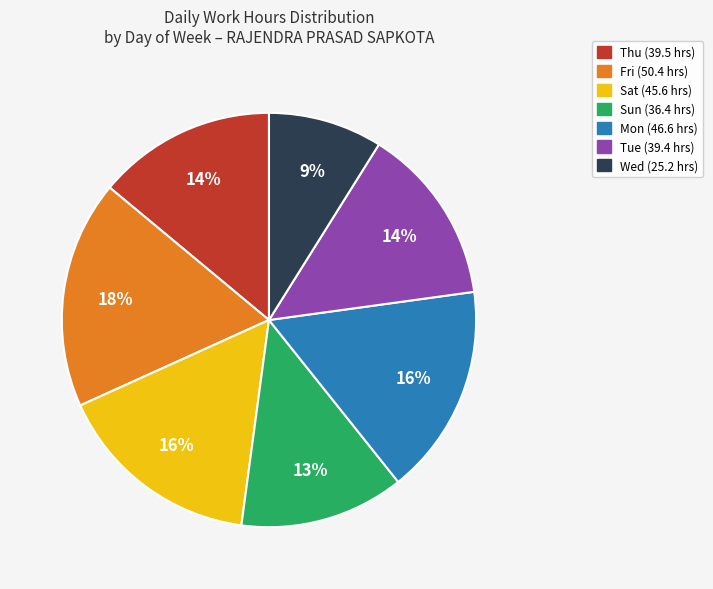

Is there any slice that represents more than half of the pie?

No